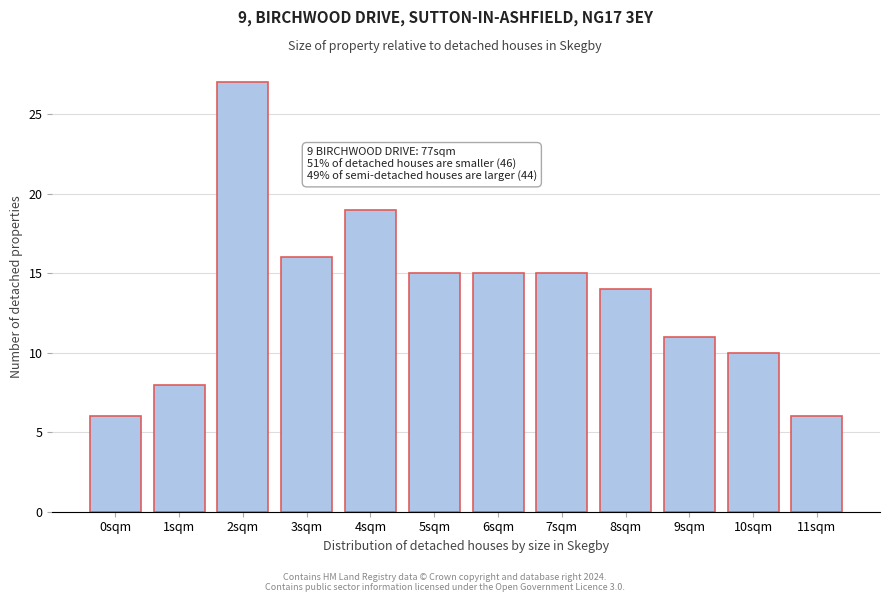

Reading left to right, what are all the values shown in this chart?

0sqm=6	1sqm=8	2sqm=27	3sqm=16	4sqm=19	5sqm=15	6sqm=15	7sqm=15	8sqm=14	9sqm=11	10sqm=10	11sqm=6